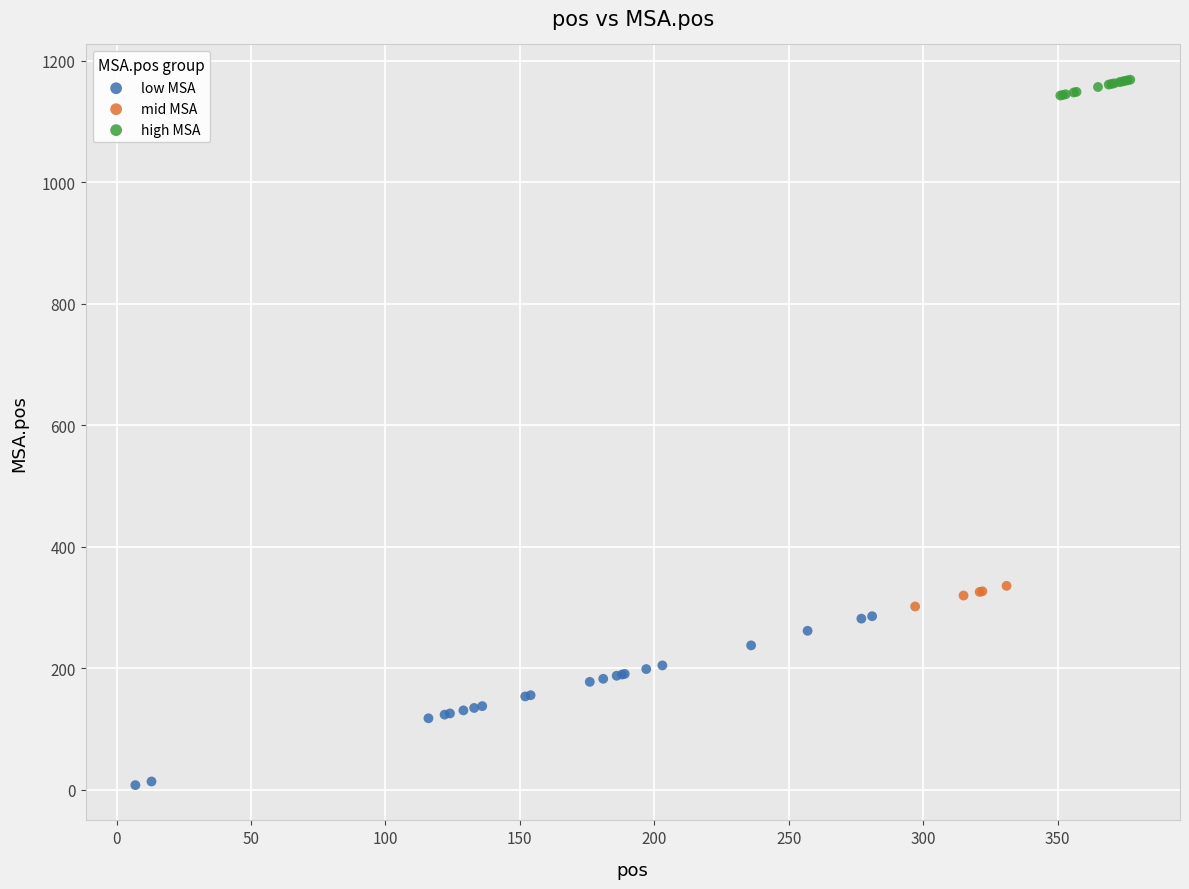

Which series reaches the minimum Y coordinate?

low MSA